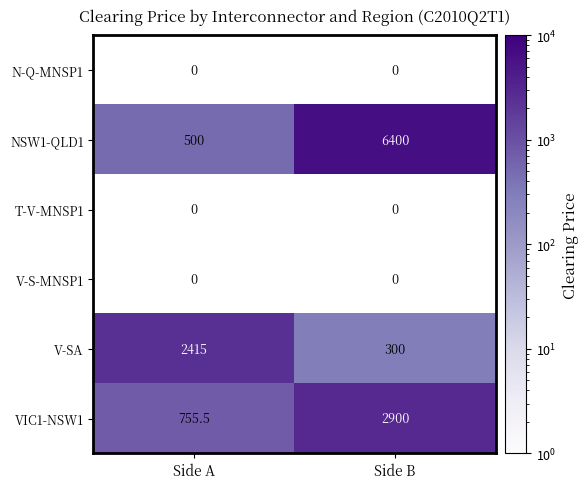

Is it true that NSW1-QLD1 equals 500.0 at Side A?

True